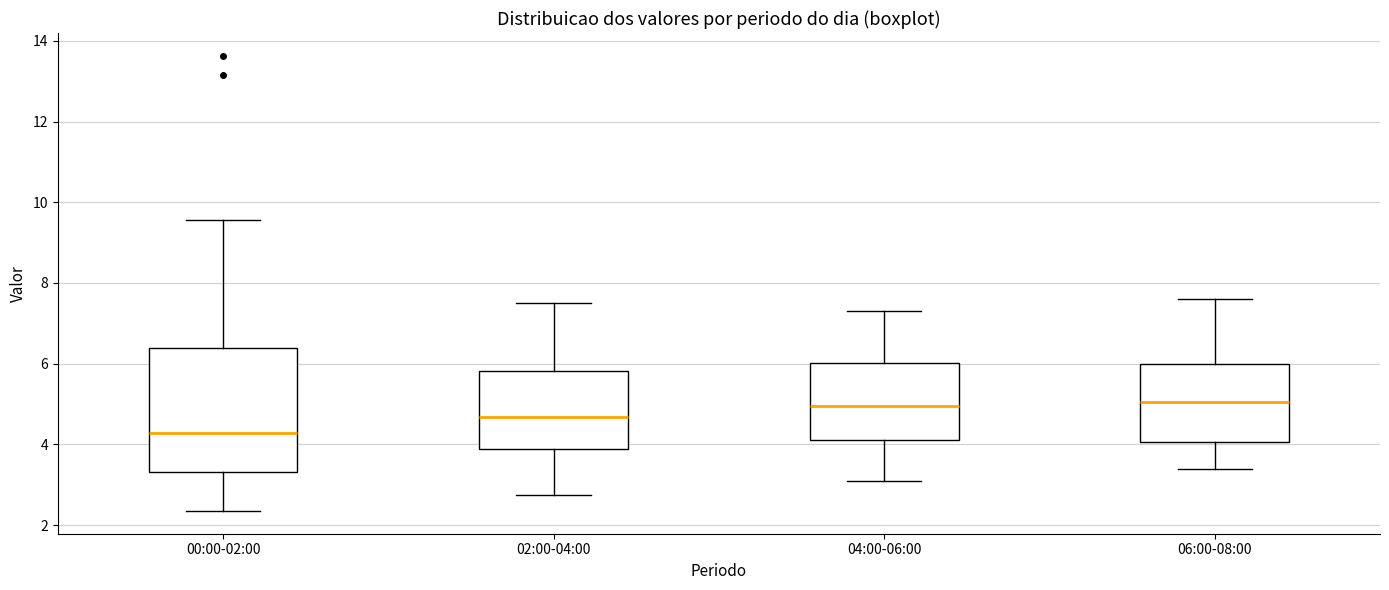

Comparing the boxes themselves (not the whiskers), which one is the tallest?

00:00-02:00